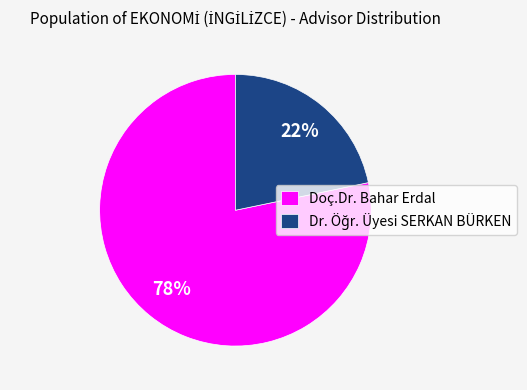

Count the number of slices in the pie.

2